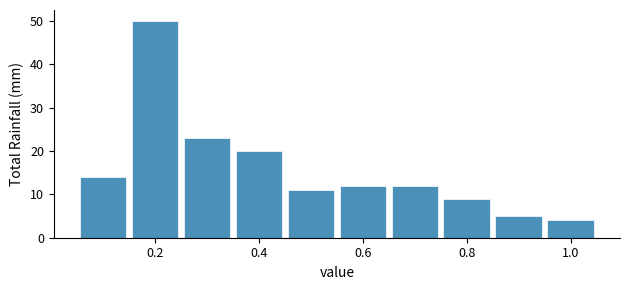

Reading left to right, transcribe this chart: for each bar, give the range it covers on the x-axis and its height. Neither the bar edges nor the heights are printed on the chart, so give them approximately, as read against the axes.

0.05 to 0.15: 14
0.15 to 0.25: 50
0.25 to 0.35: 23
0.35 to 0.45: 20
0.45 to 0.55: 11
0.55 to 0.65: 12
0.65 to 0.75: 12
0.75 to 0.85: 9
0.85 to 0.95: 5
0.95 to 1.05: 4